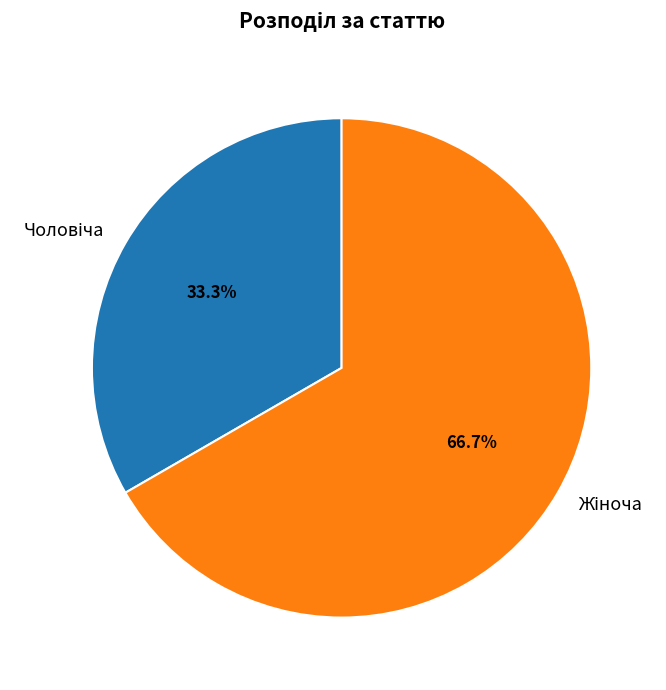

Is there any slice that represents more than half of the pie?

Yes